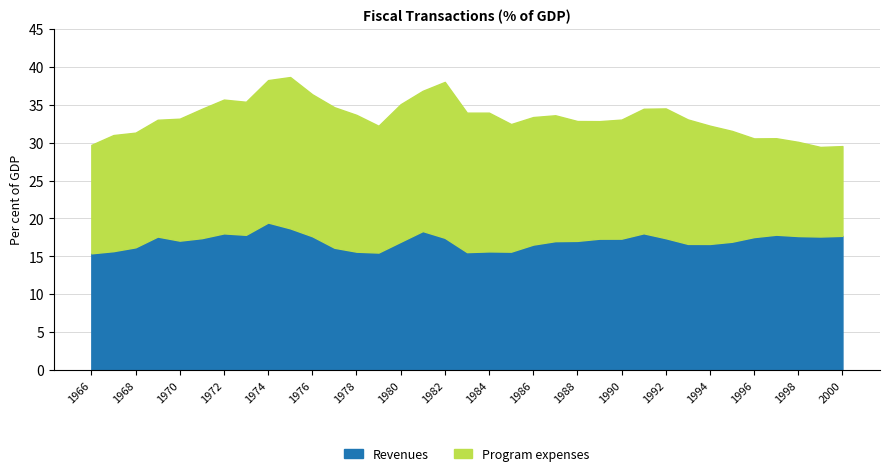

Which category has the lowest value across all series?

1999-00